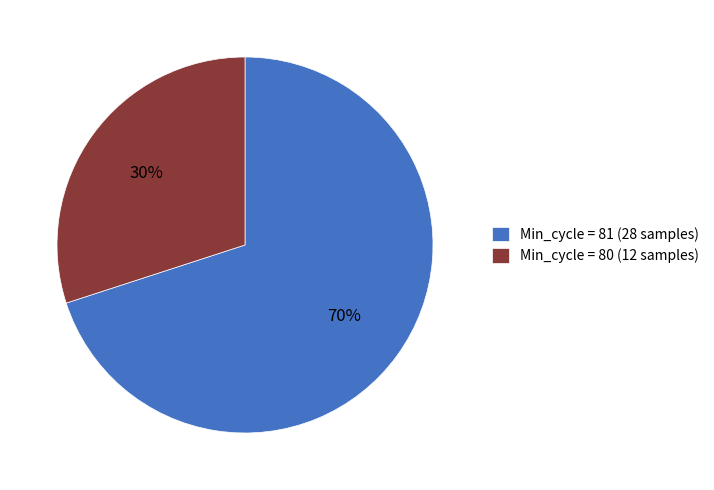

True or false: Min_cycle = 81 (28 samples) accounts for 62% of the total.

False